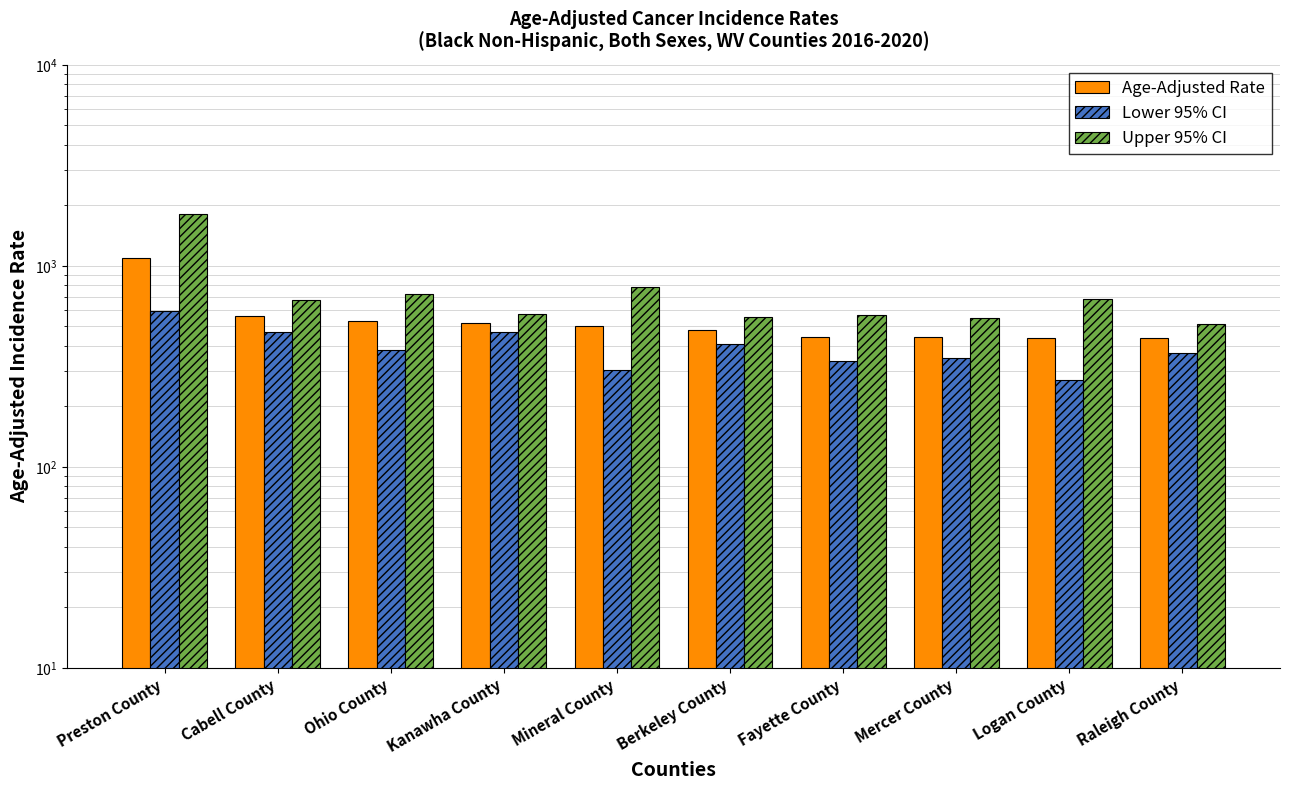

True or false: Lower 95% CI has a value of 270.7 at Logan County.

True